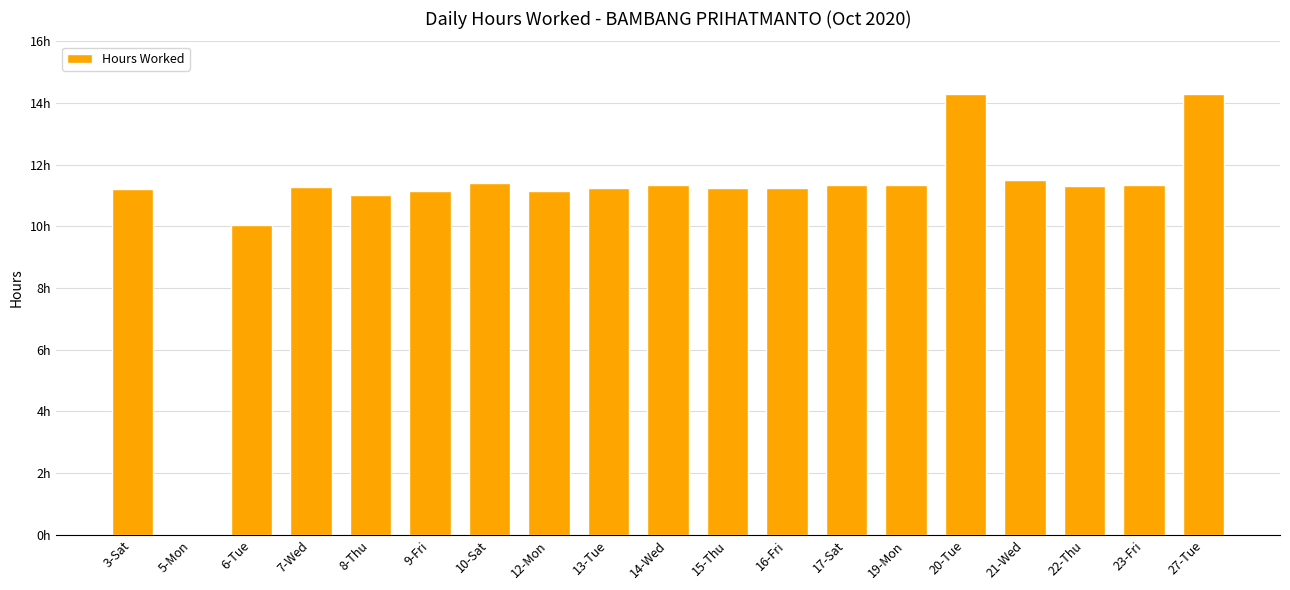

Between 23-Fri and 17-Sat, which is larger?

23-Fri